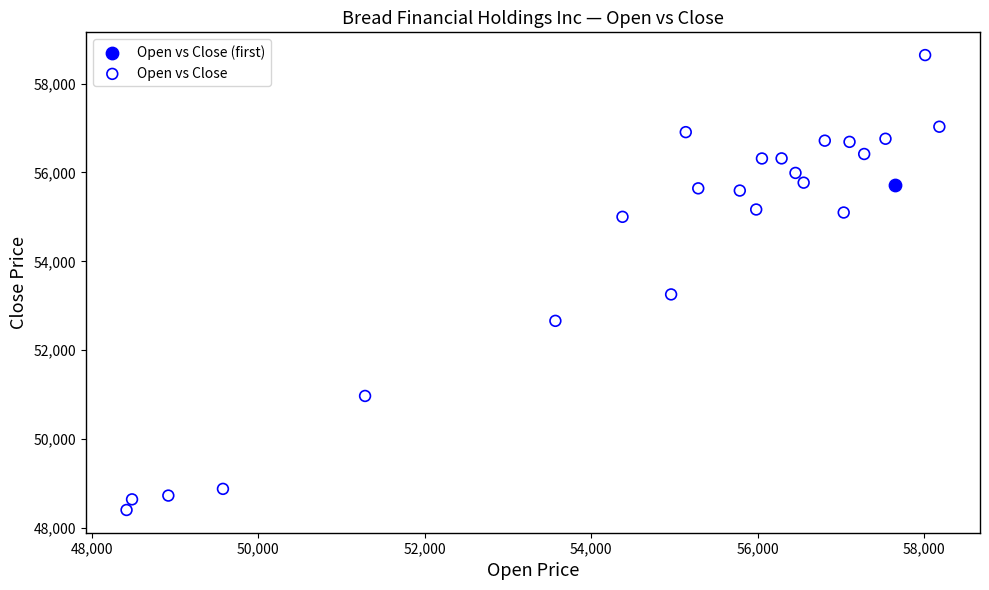

What are all the series names shown in the legend?

Open vs Close (first), Open vs Close